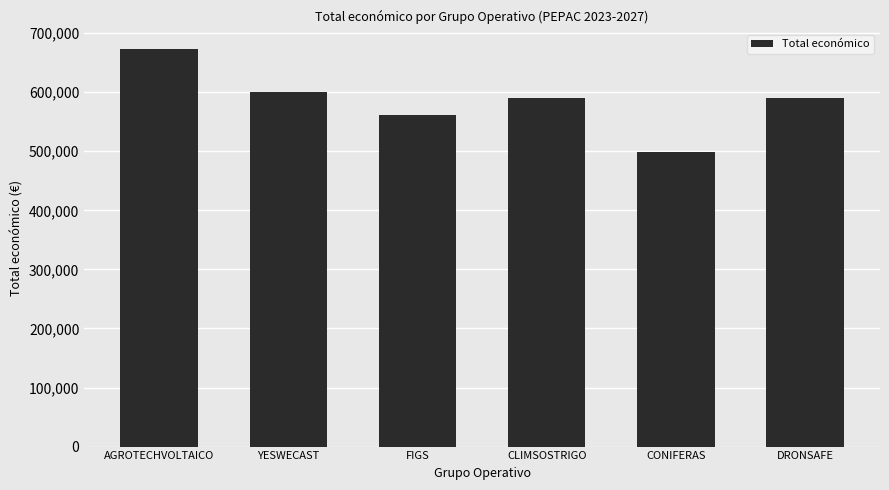

What is the label of the 5th bar from the left?

CONIFERAS